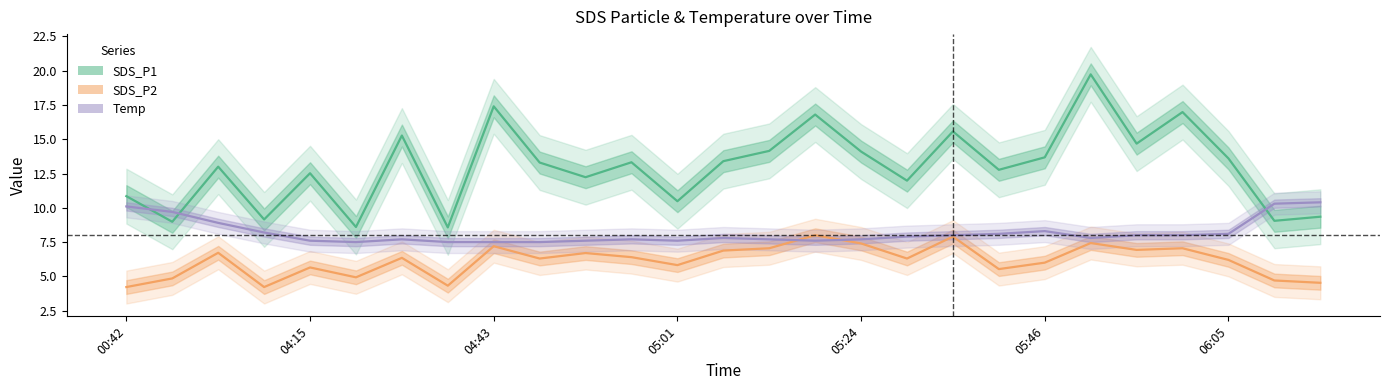

Which category has the lowest value in the Temp series?

04:17